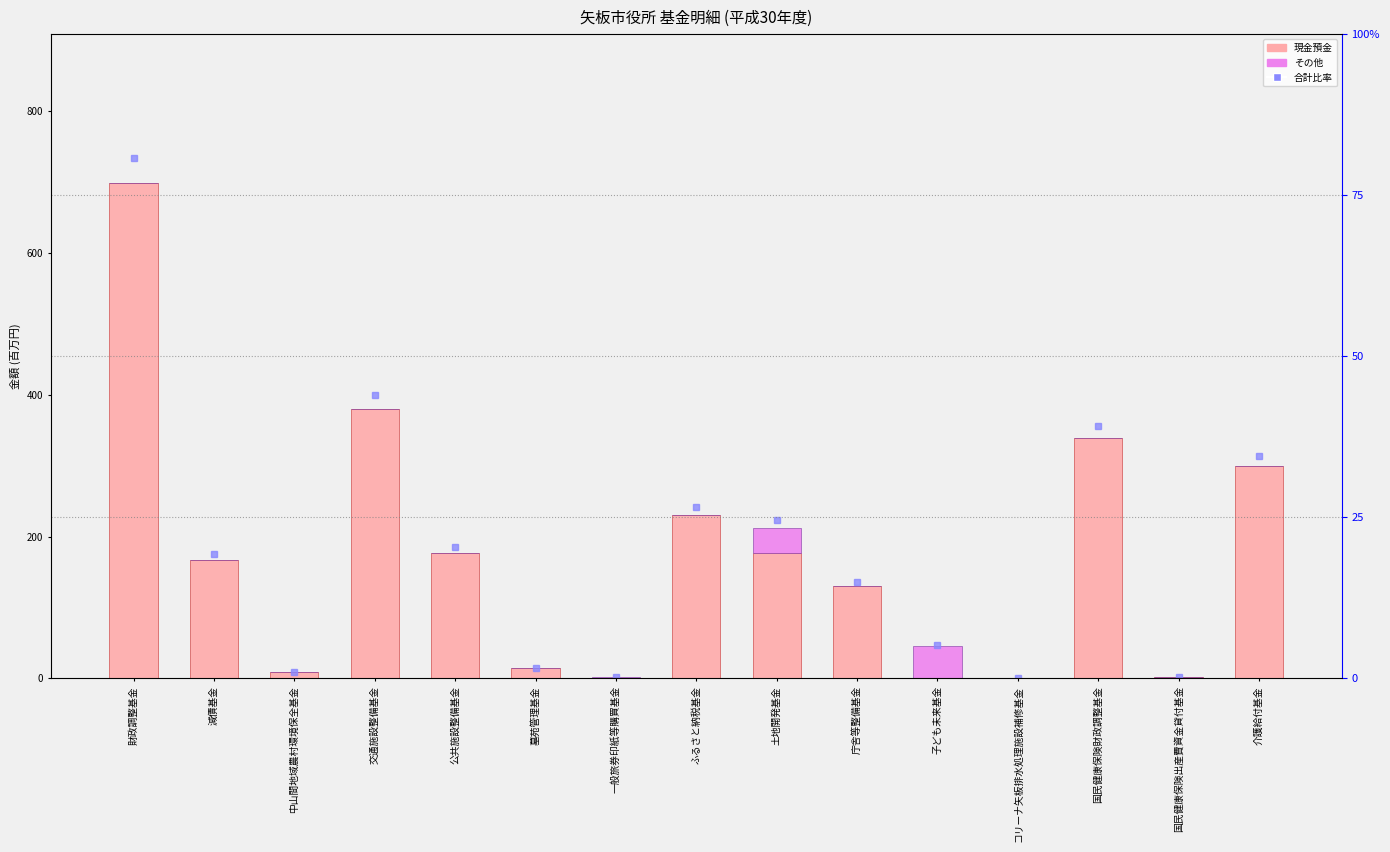

What is the label of the 12th bar from the right?

交通施設整備基金